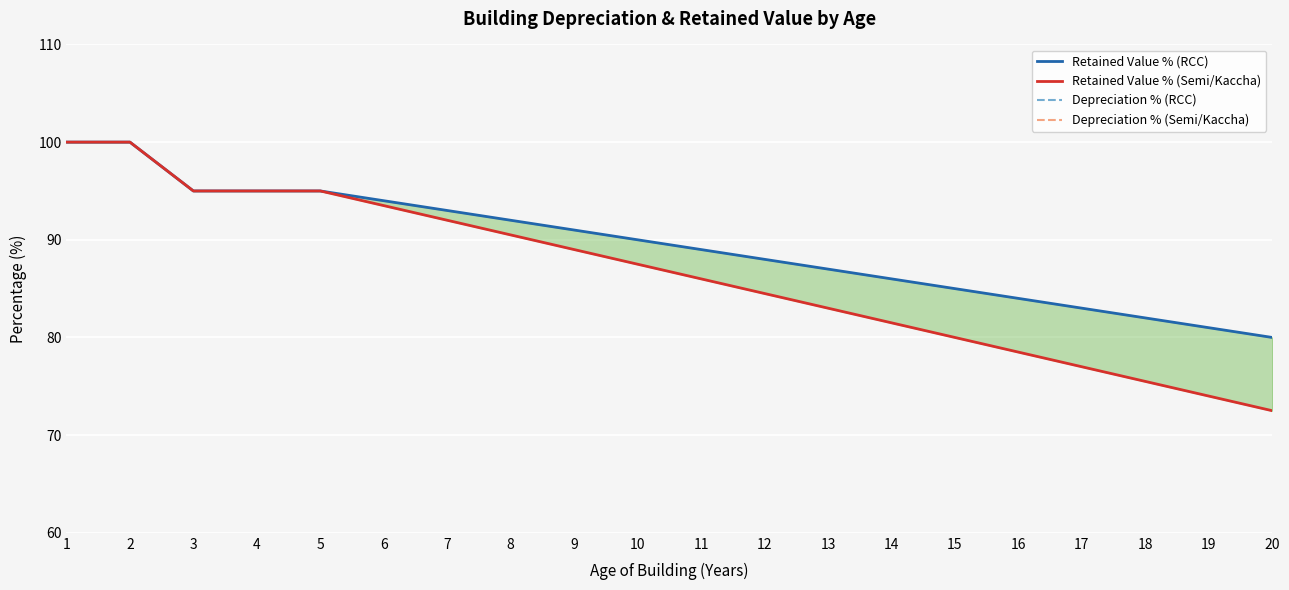

Does the chart display data point markers on the line(s)?

No